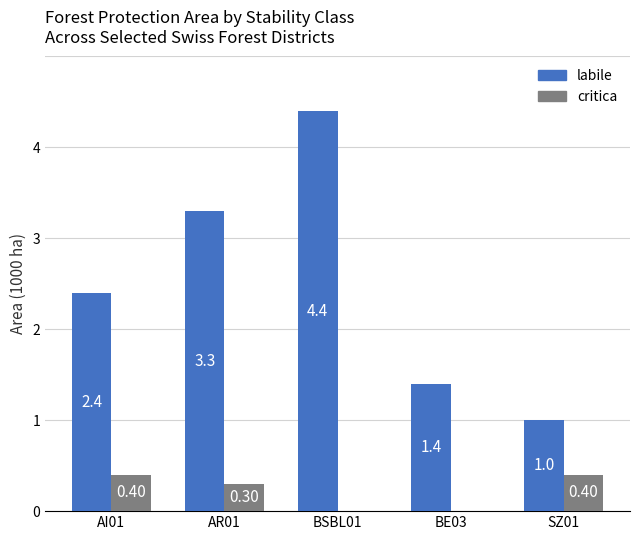

At which label does labile first exceed 2?

AI01